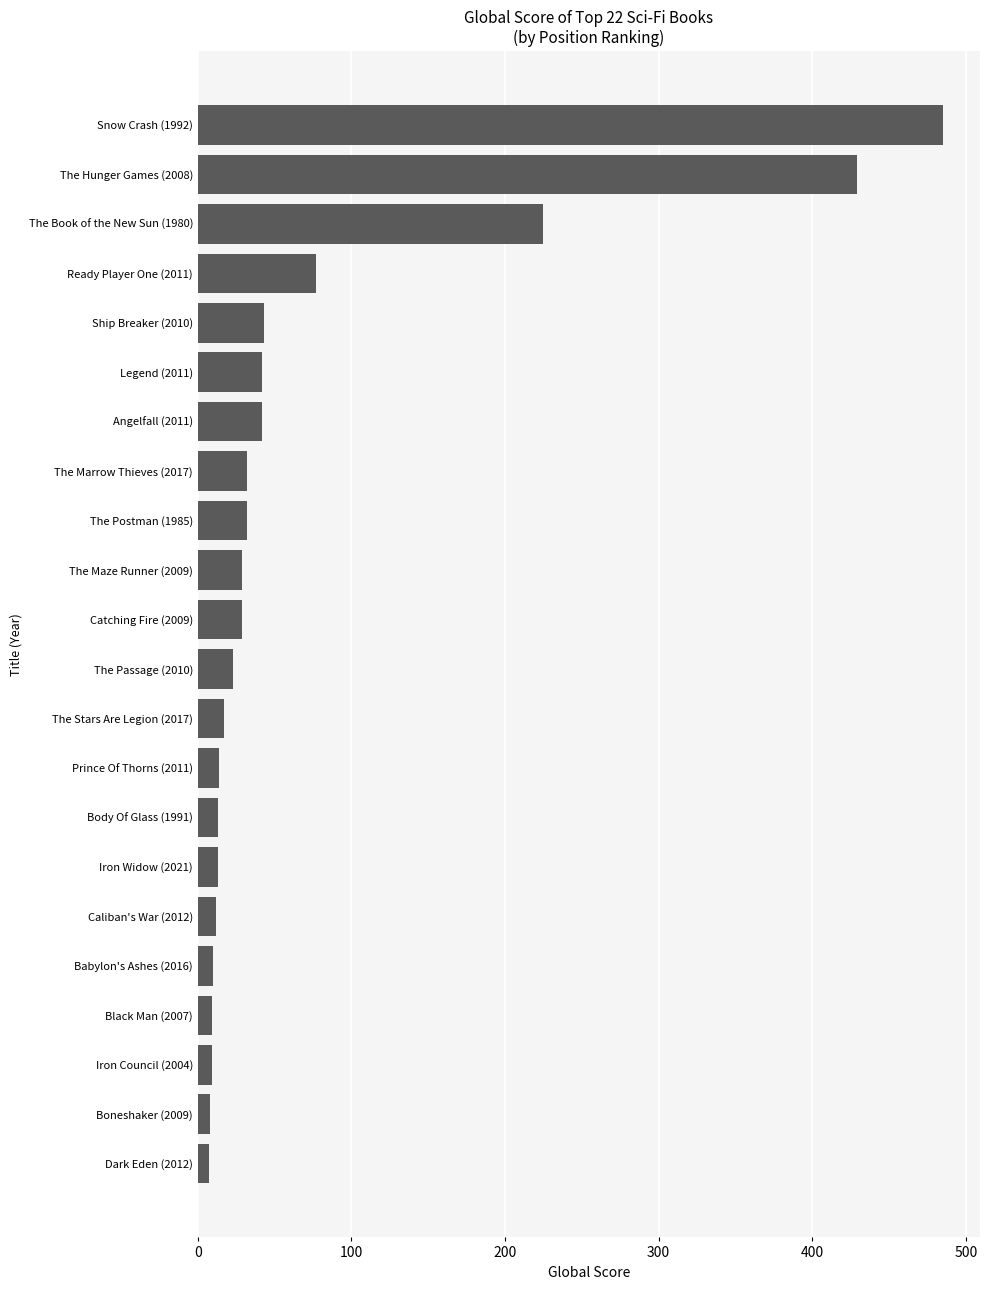

The chart shows a value of 277 at The Hunger Games (2008). True or false?

False